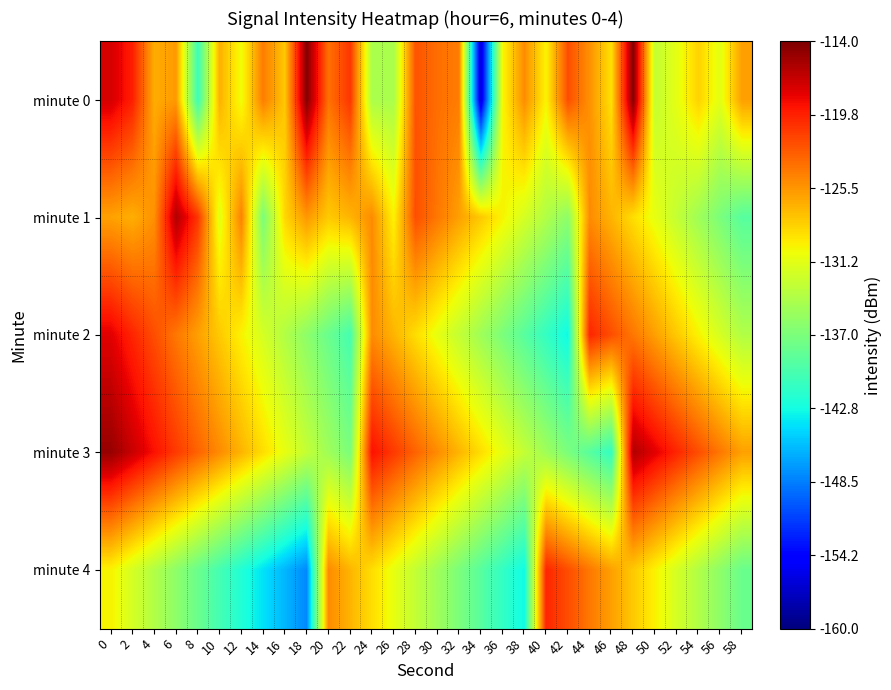

What is the total value across all series at 18?

-656.8